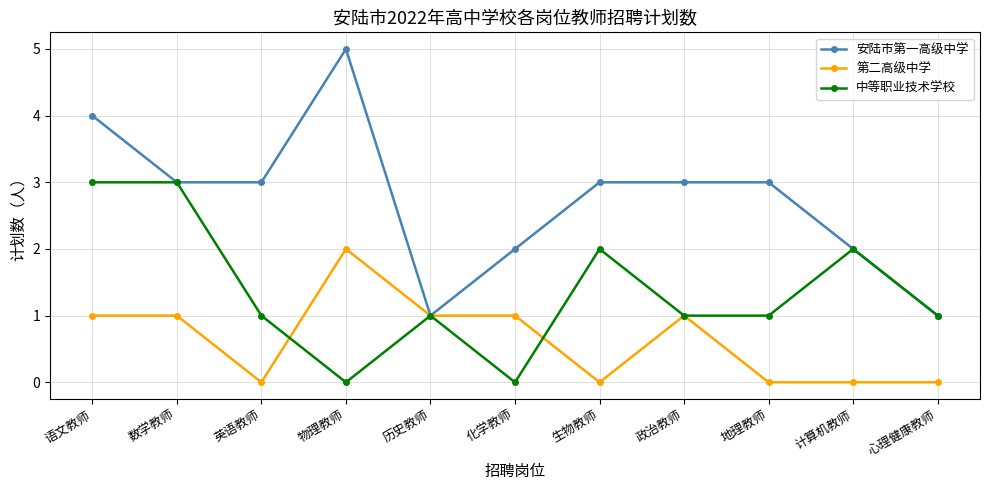

List the series in order of their peak value, highest first.

安陆市第一高级中学, 中等职业技术学校, 第二高级中学